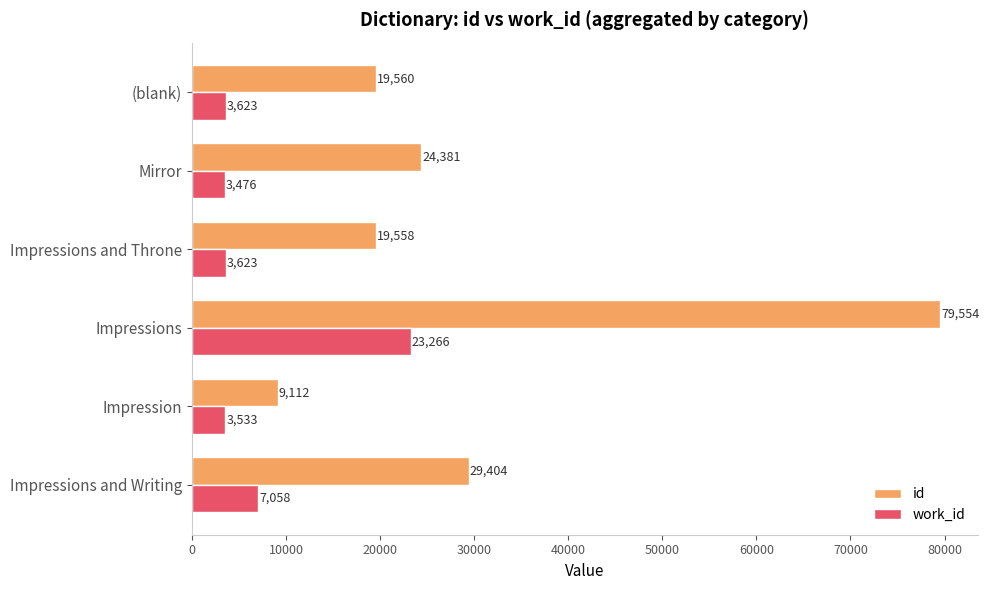

List the series in order of their peak value, highest first.

id, work_id